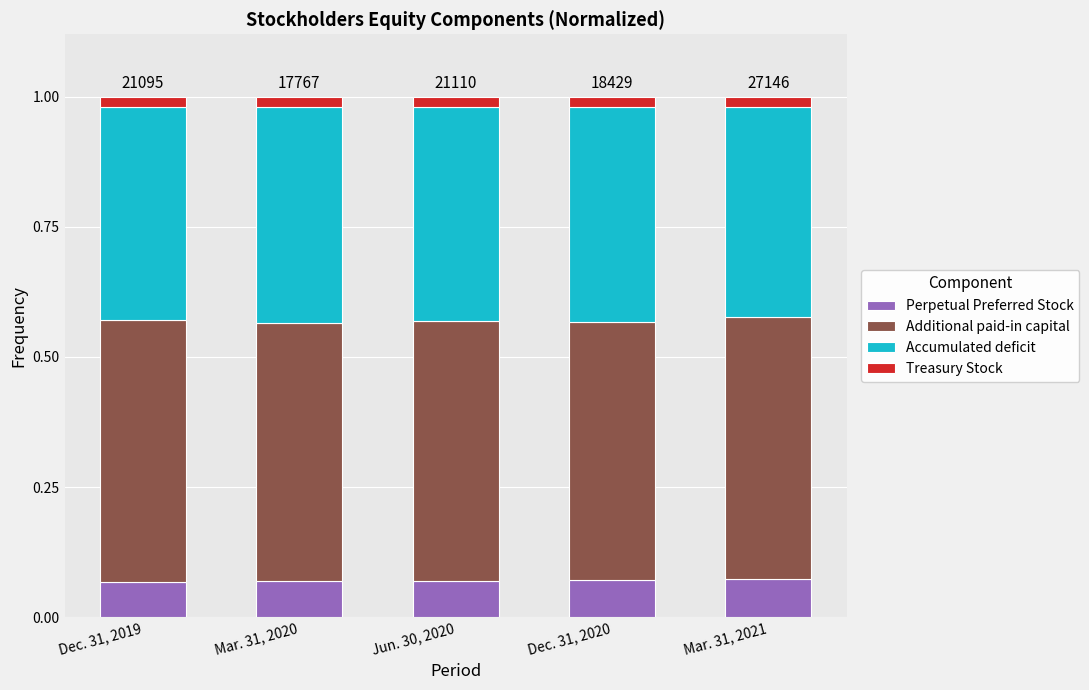

At Mar. 31, 2021, list the series in order from largest to smallest.

Additional paid-in capital, Accumulated deficit, Perpetual Preferred Stock, Treasury Stock